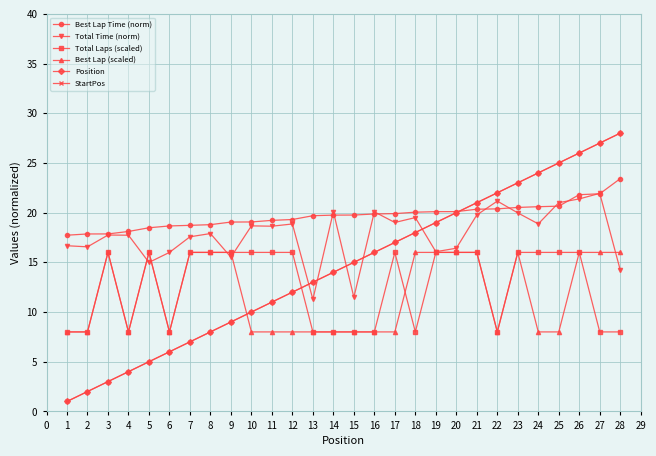

Which series has the widest spread of values?

Position